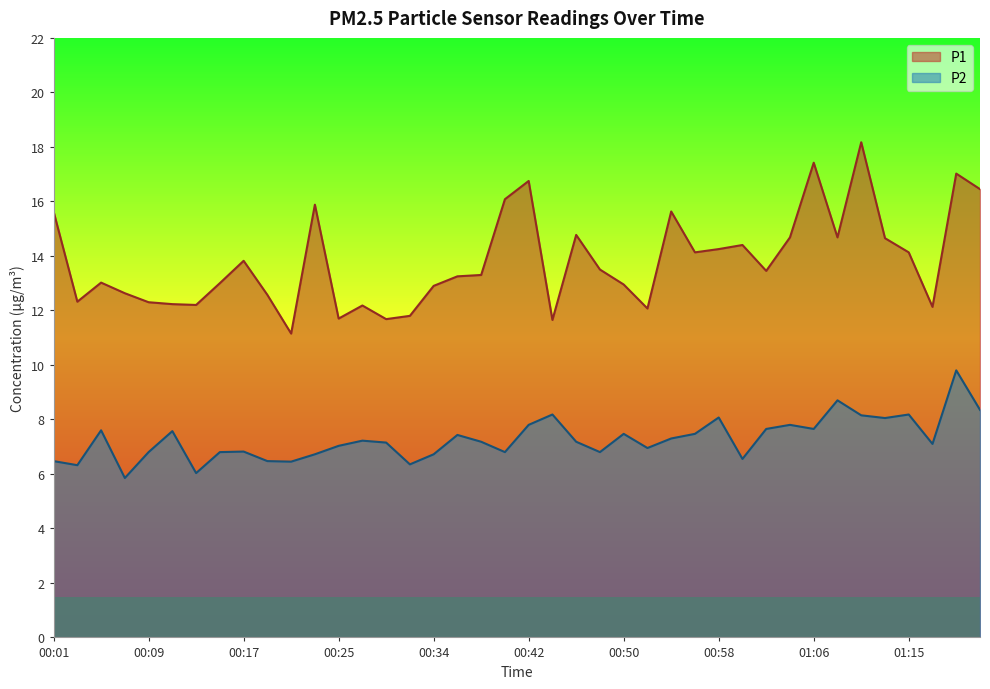

Rank the series at 00:27 from highest to lowest value.

P1, P2